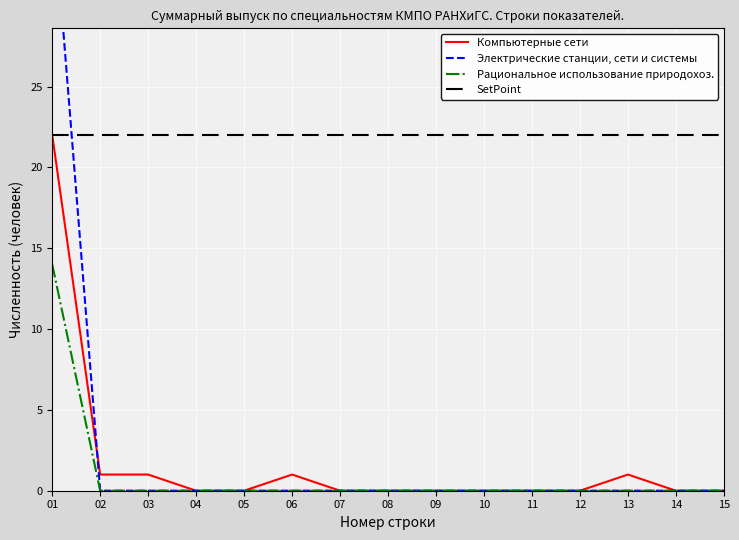

The value of Компьютерные сети at 02 is 1. True or false?

True